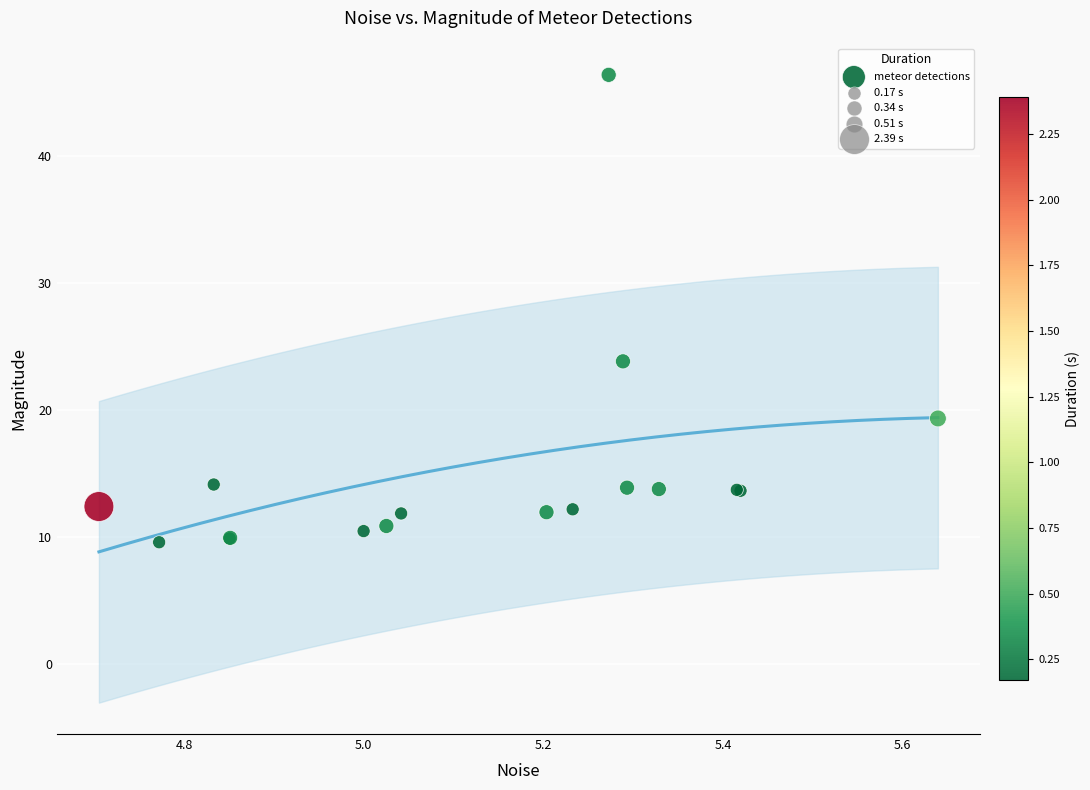

What Y value in the scatter plot is closest to 28?

23.8